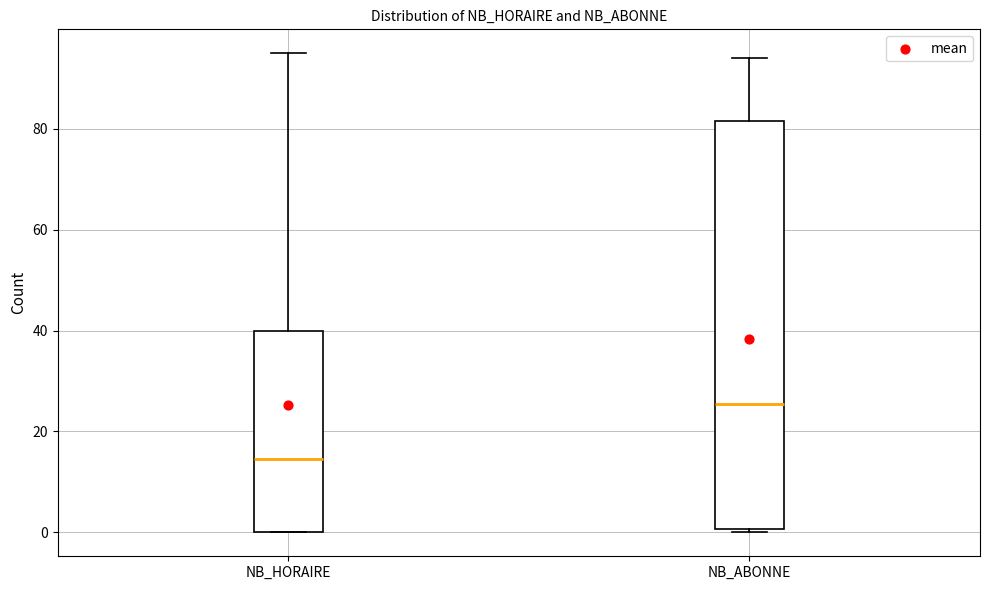

Comparing the boxes themselves (not the whiskers), which one is the tallest?

NB_ABONNE